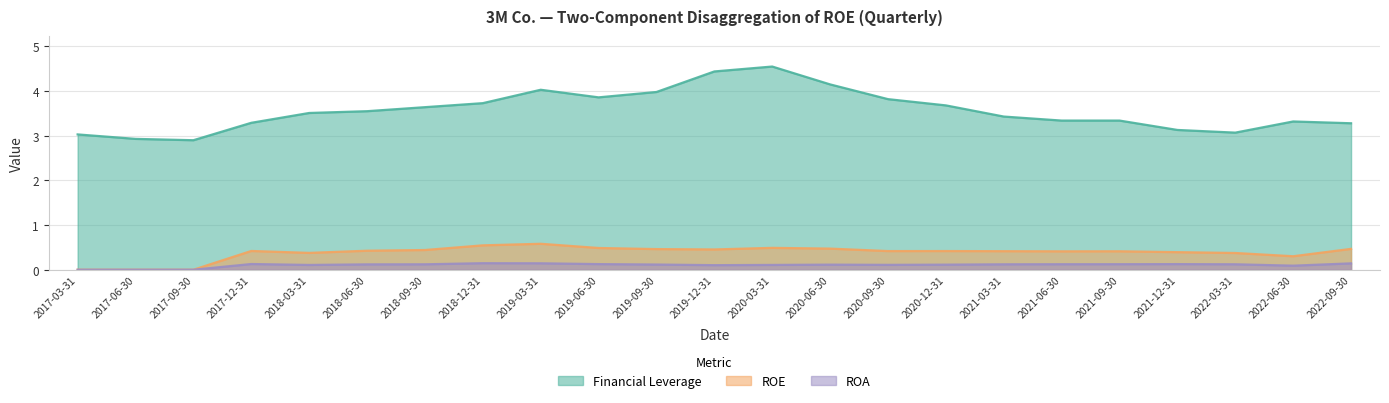

True or false: ROA and Financial Leverage cross at least once.

False